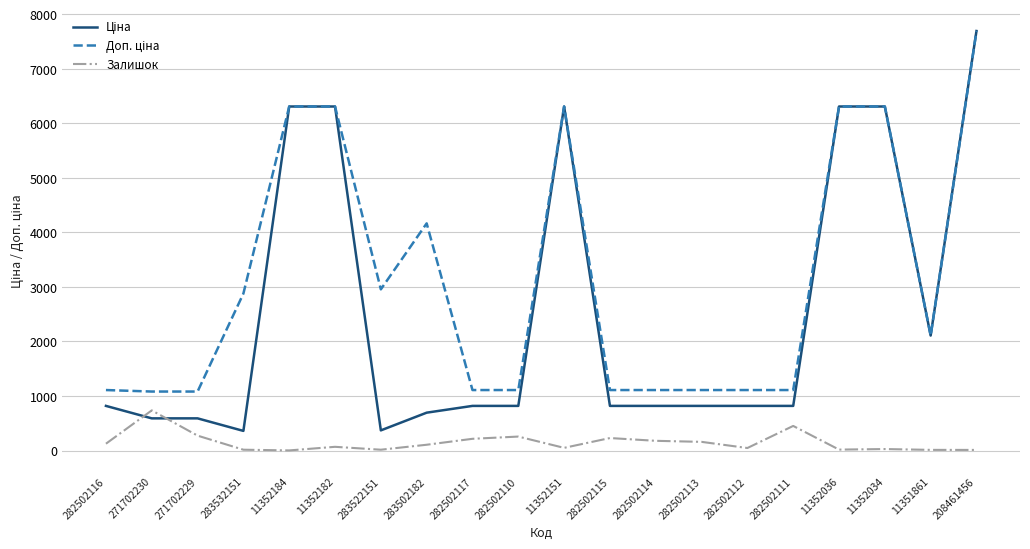

What is the spread (max minus min) of values at 282502111?

658.2